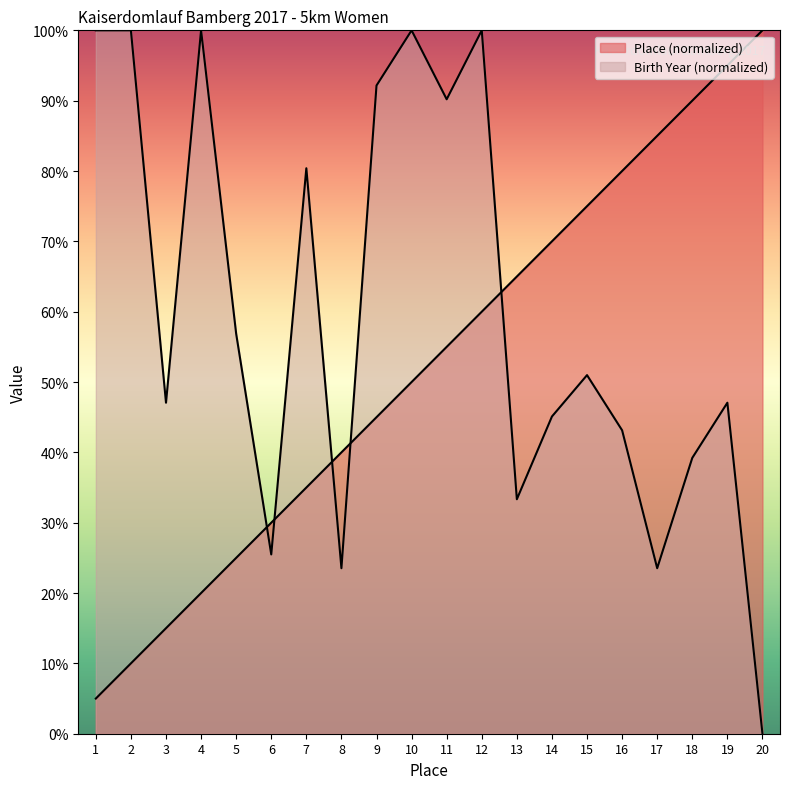

At which category does the chart reach its minimum across all series?

20